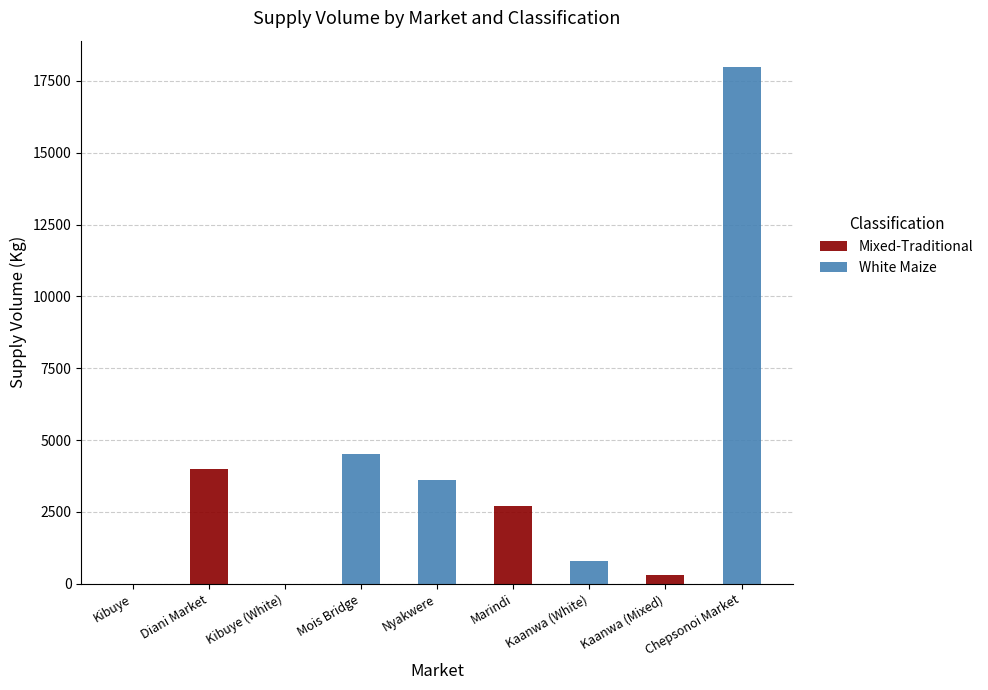

What is the total value across all series at Chepsonoi Market?

18000